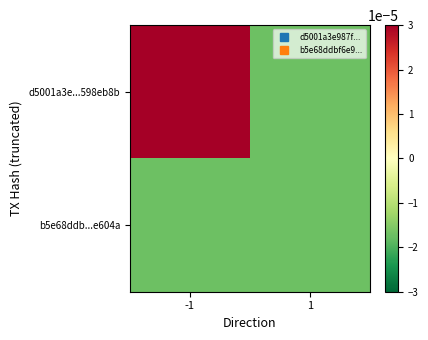

At 1, list the series in order from largest to smallest.

d5001a3e...598eb8b, b5e68ddb...e604a